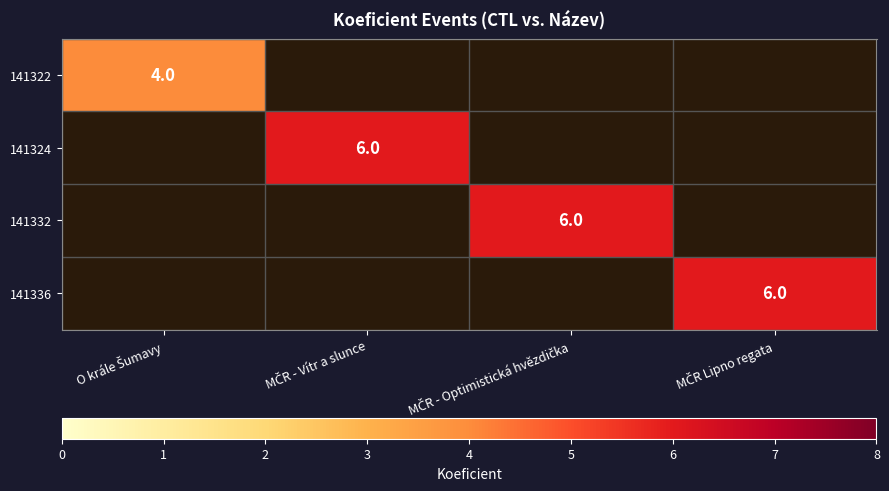

Between MČR Lipno regata and MČR - Vítr a slunce, which is larger?

MČR Lipno regata